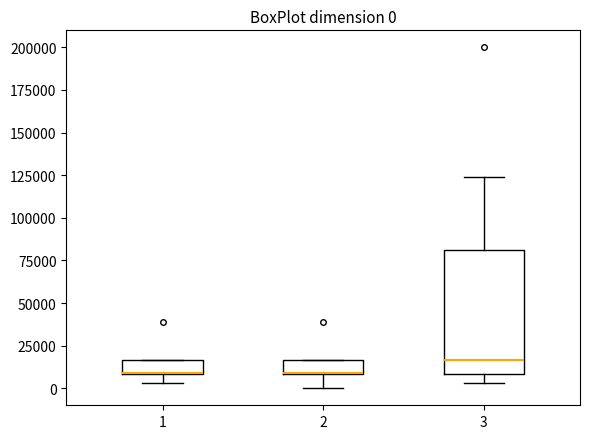

Comparing the boxes themselves (not the whiskers), which one is the tallest?

3